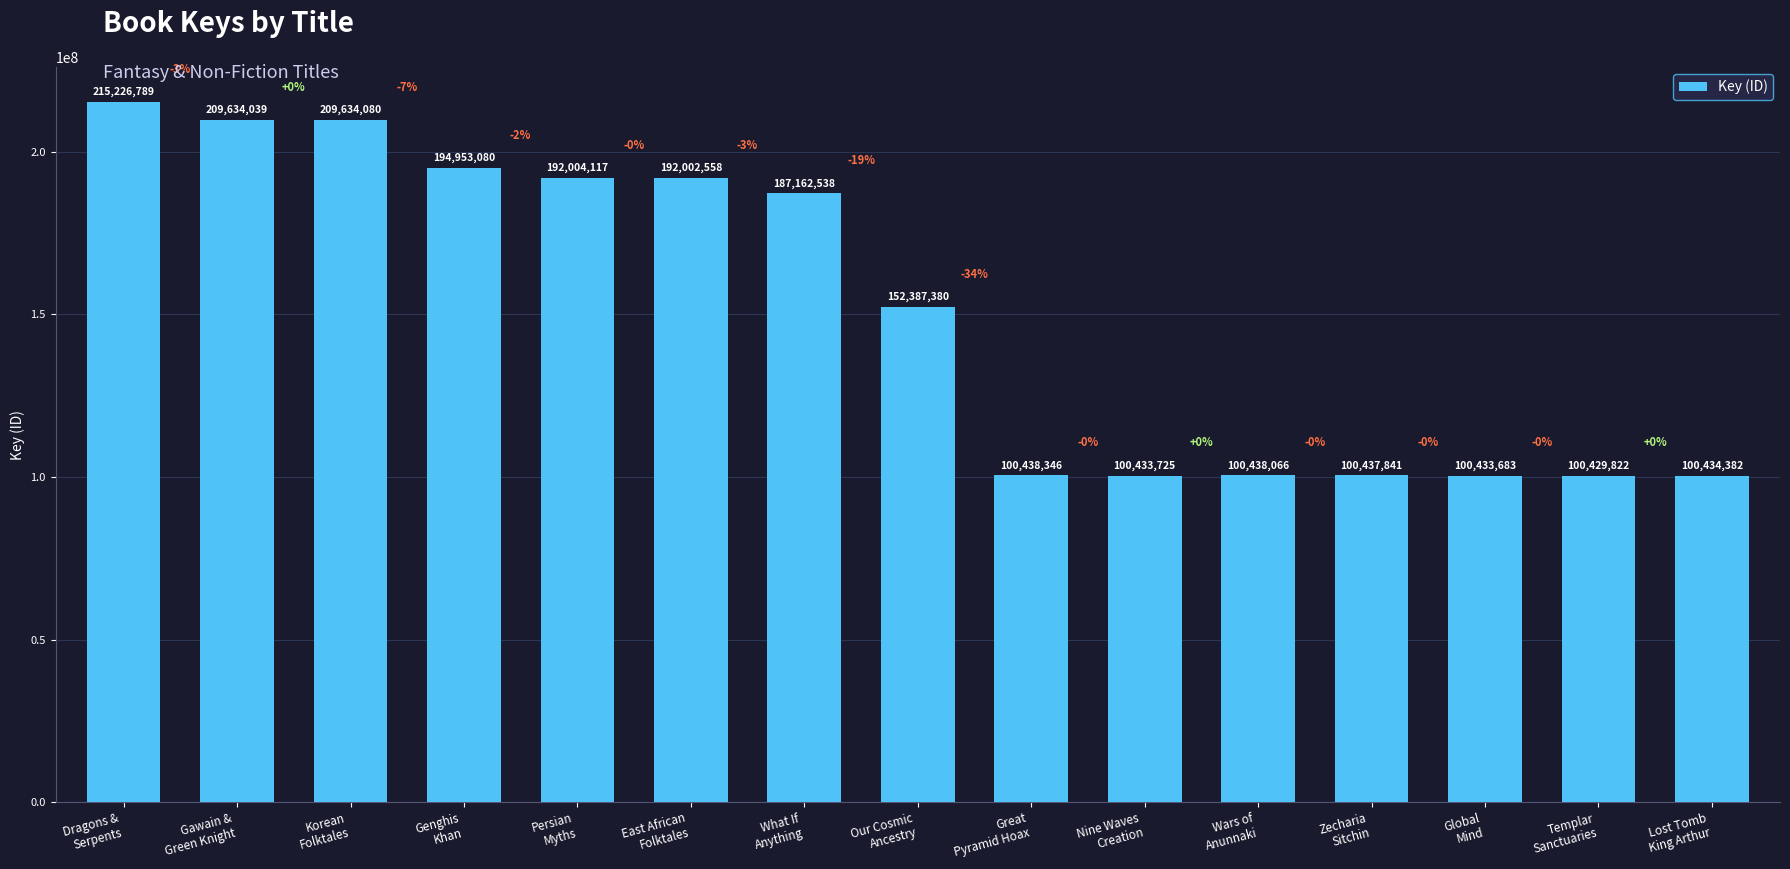

Reading left to right, list all the values displayed in this chart.

Dragons &
Serpents=215226789	Gawain &
Green Knight=209634039	Korean
Folktales=209634080	Genghis
Khan=194953080	Persian
Myths=192004117	East African
Folktales=192002558	What If
Anything=187162538	Our Cosmic
Ancestry=152387380	Great
Pyramid Hoax=100438346	Nine Waves
Creation=100433725	Wars of
Anunnaki=100438066	Zecharia
Sitchin=100437841	Global
Mind=100433683	Templar
Sanctuaries=100429822	Lost Tomb
King Arthur=100434382